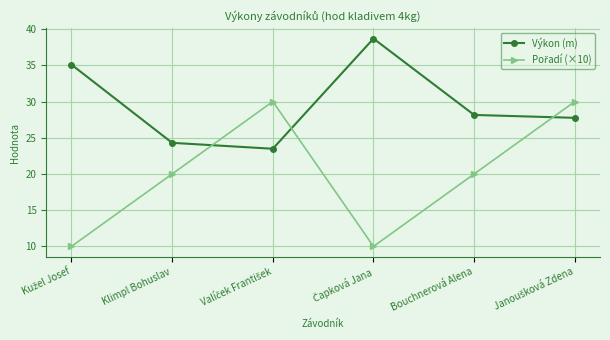

How many categories are shown in the chart?

6